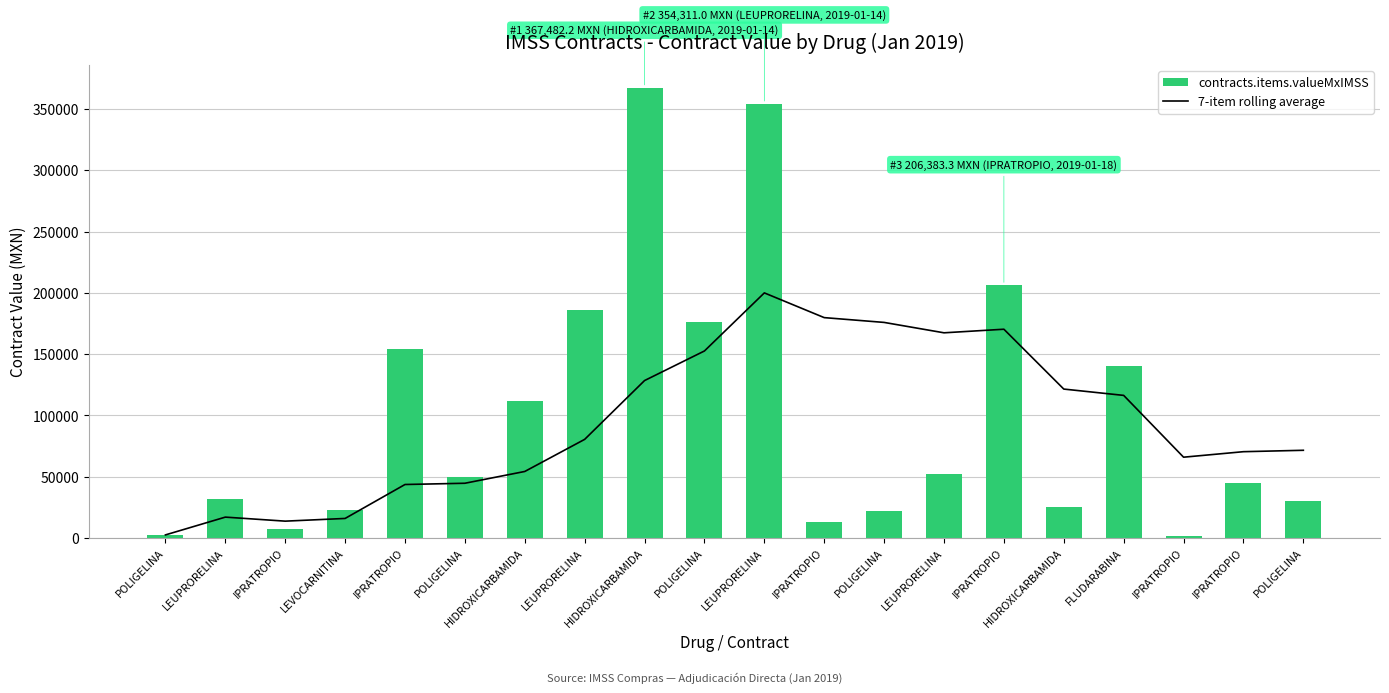

Rank the series at POLIGELINA from highest to lowest value.

7-item rolling average, contracts.items.valueMxIMSS